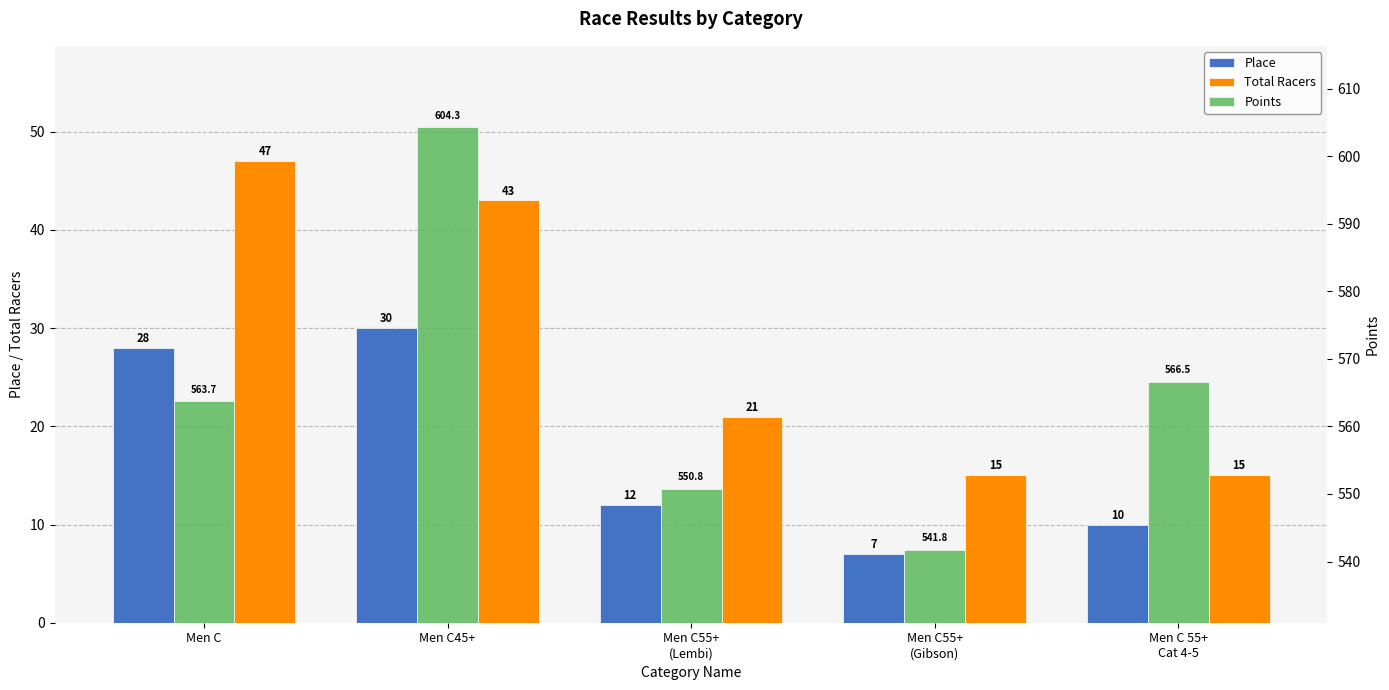

The value of Total Racers at Men C55+
(Lembi) is 13.6. True or false?

False